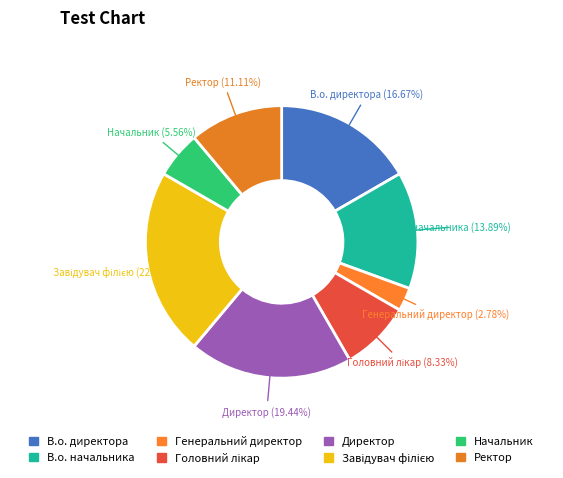

How many segments does this pie chart have?

8